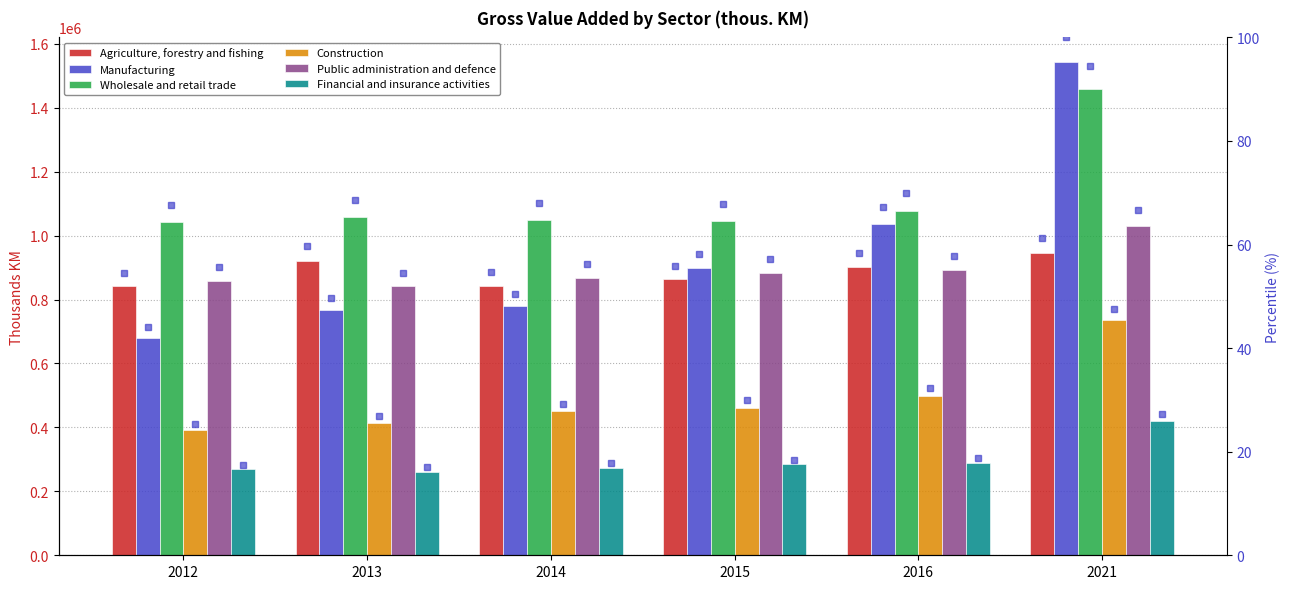

What is the average value of the Financial and insurance activities series?

300049